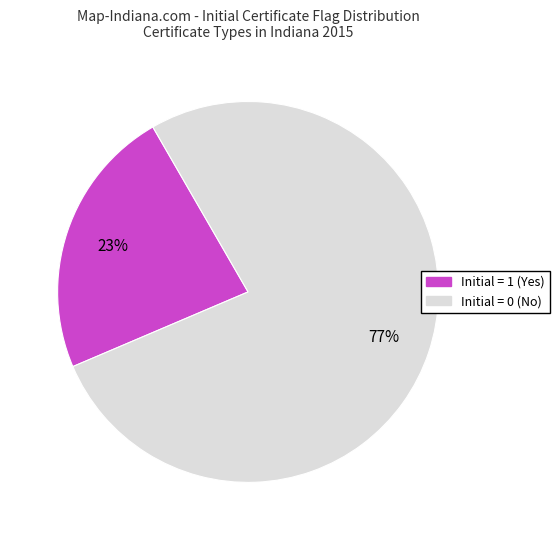

Is there a majority slice in this chart?

Yes